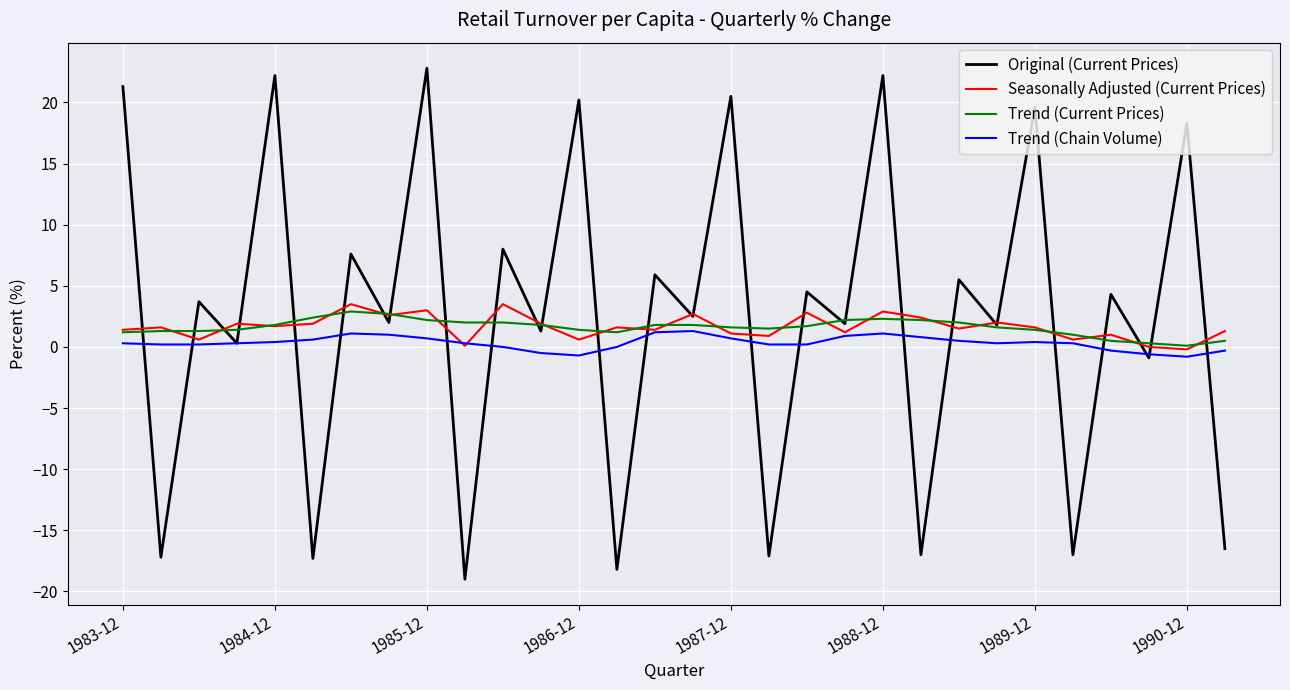

What is the maximum value for Trend (Current Prices)?

2.9